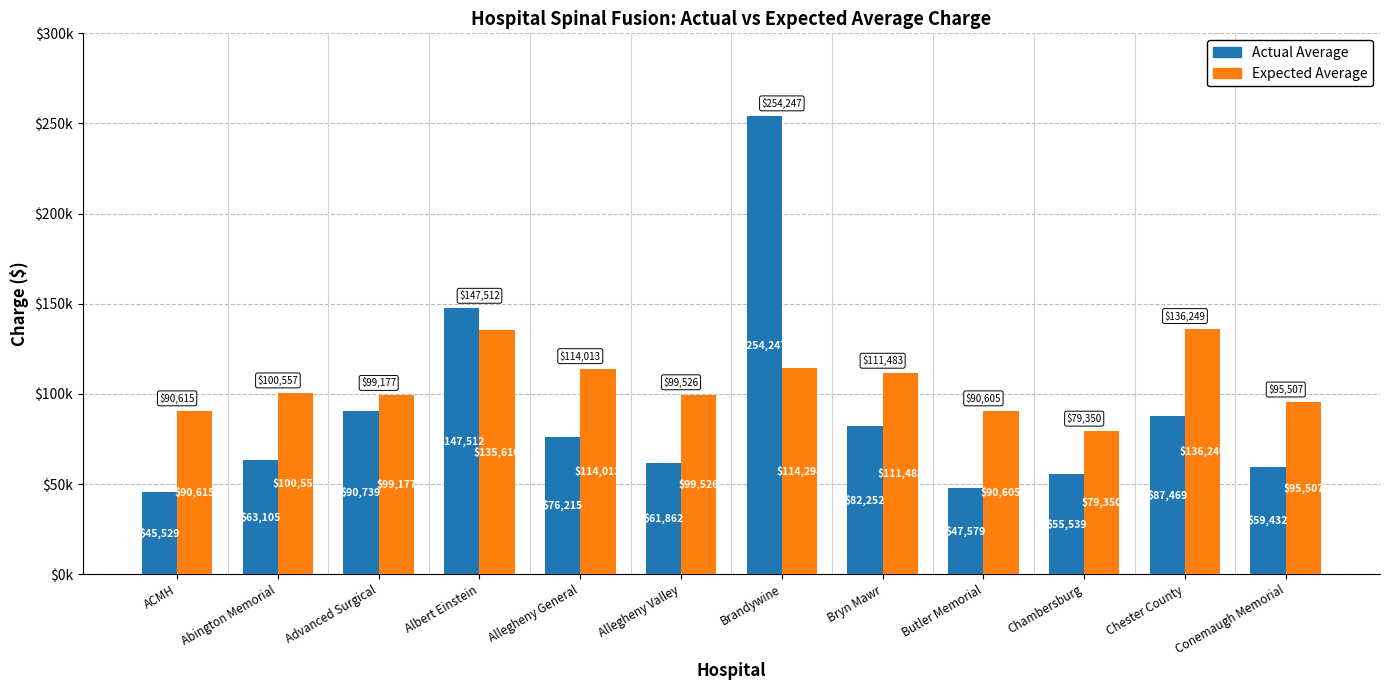

What are all the series names shown in the legend?

Actual Average, Expected Average